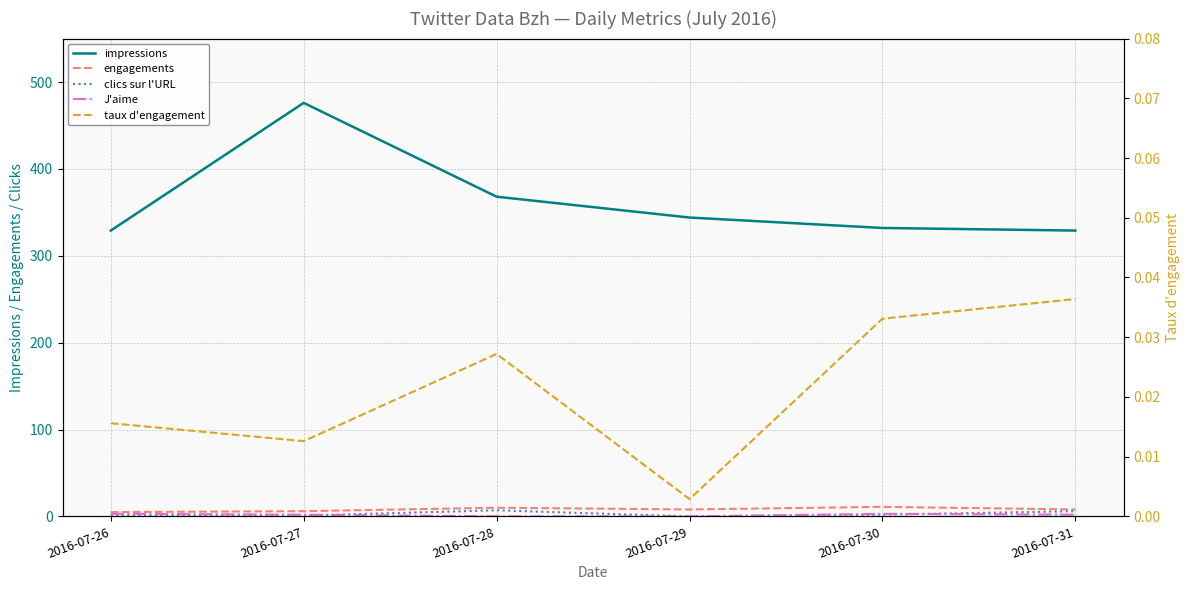

How many clics sur l'URL values are between 1 and 6?

4